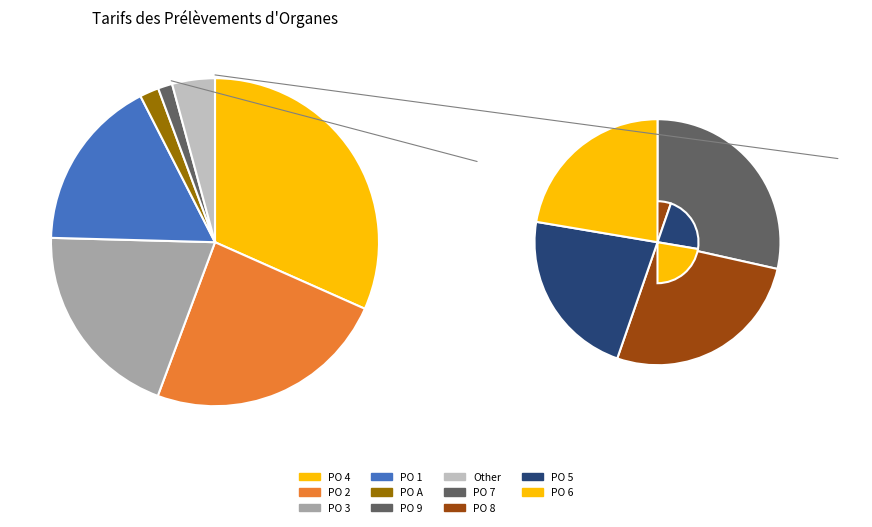

Does any single category account for the majority?

No